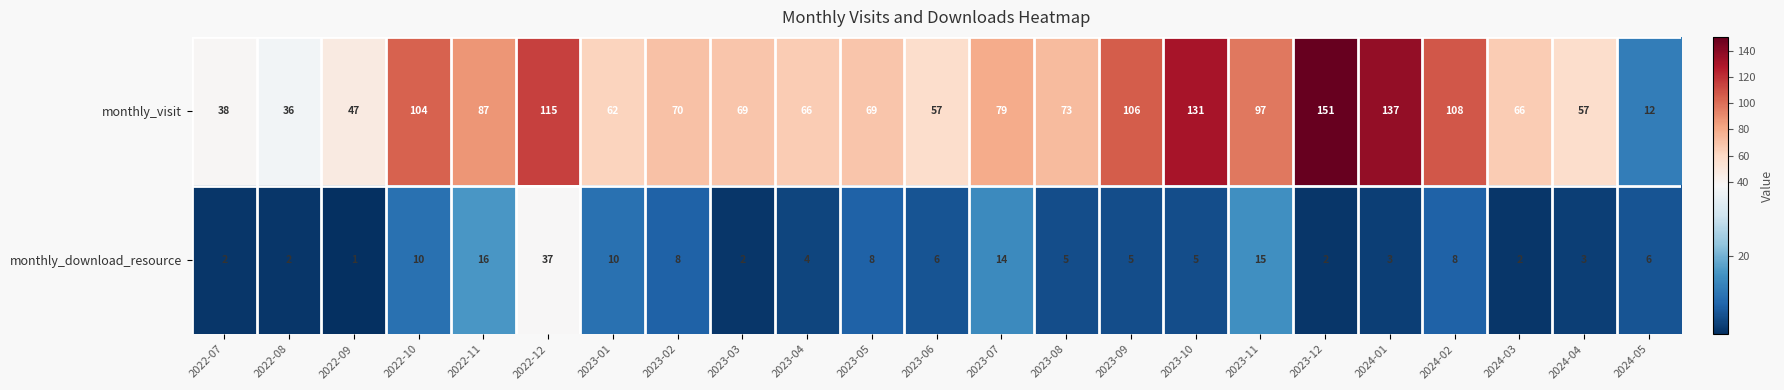

At which label is monthly_download_resource closest to 19?

2022-11